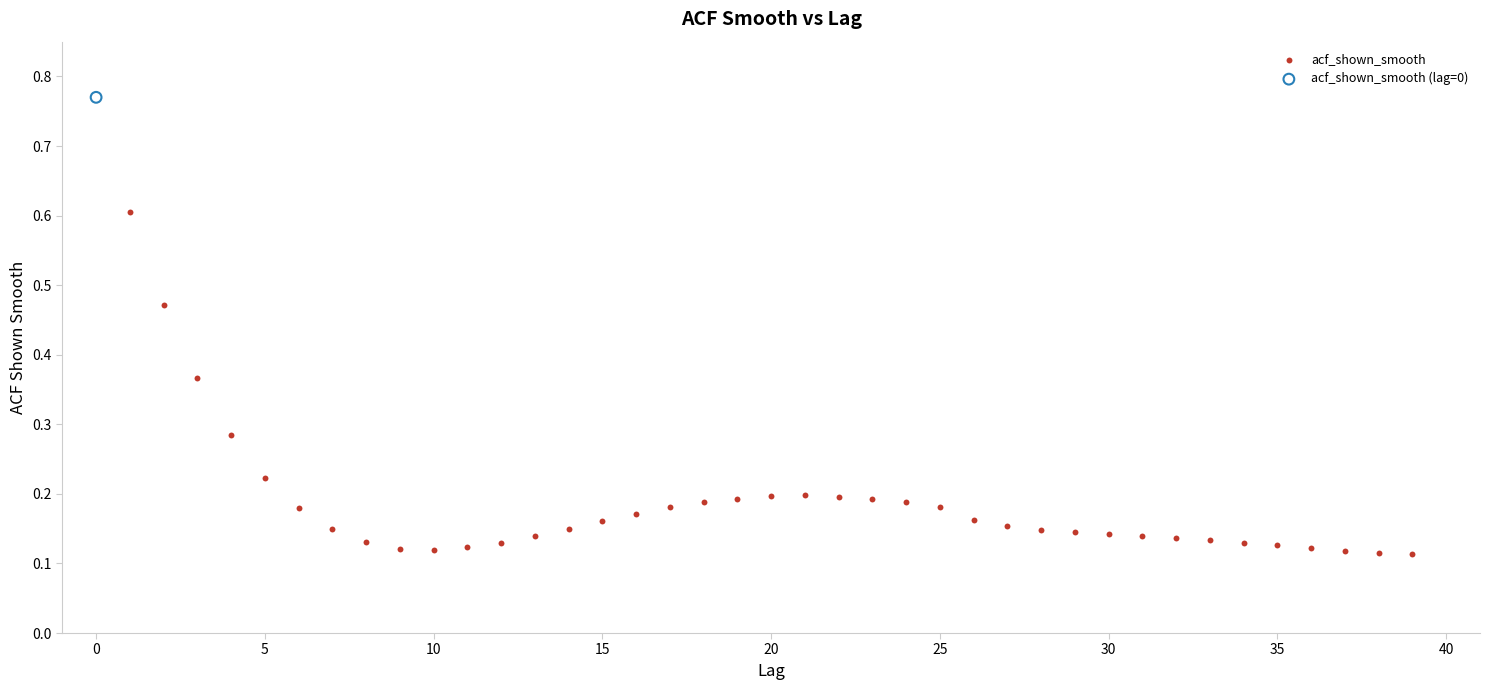

What are all the series names shown in the legend?

acf_shown_smooth, acf_shown_smooth (lag=0)